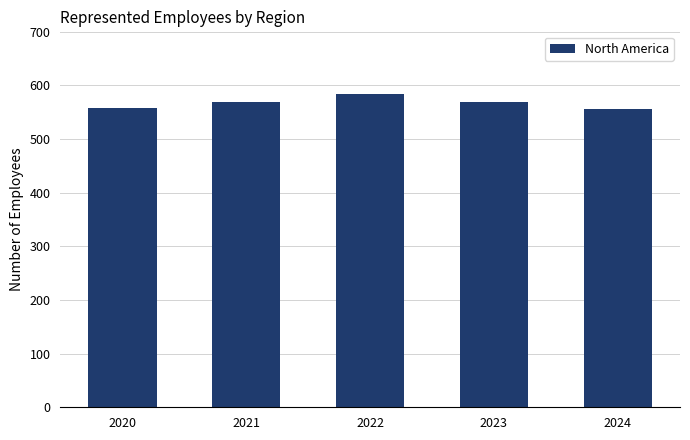

Between 2023 and 2020, which is larger?

2023